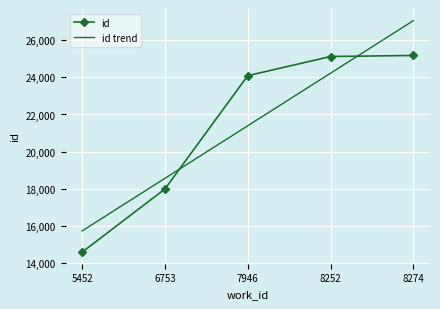

Which category has the lowest value across all series?

5452